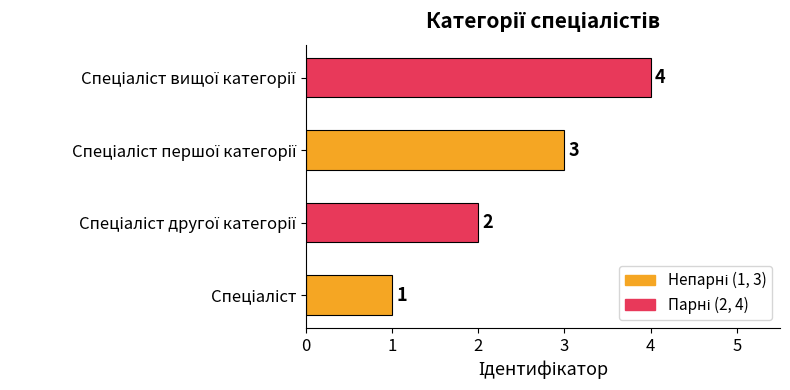

How many bars are there in total?

4